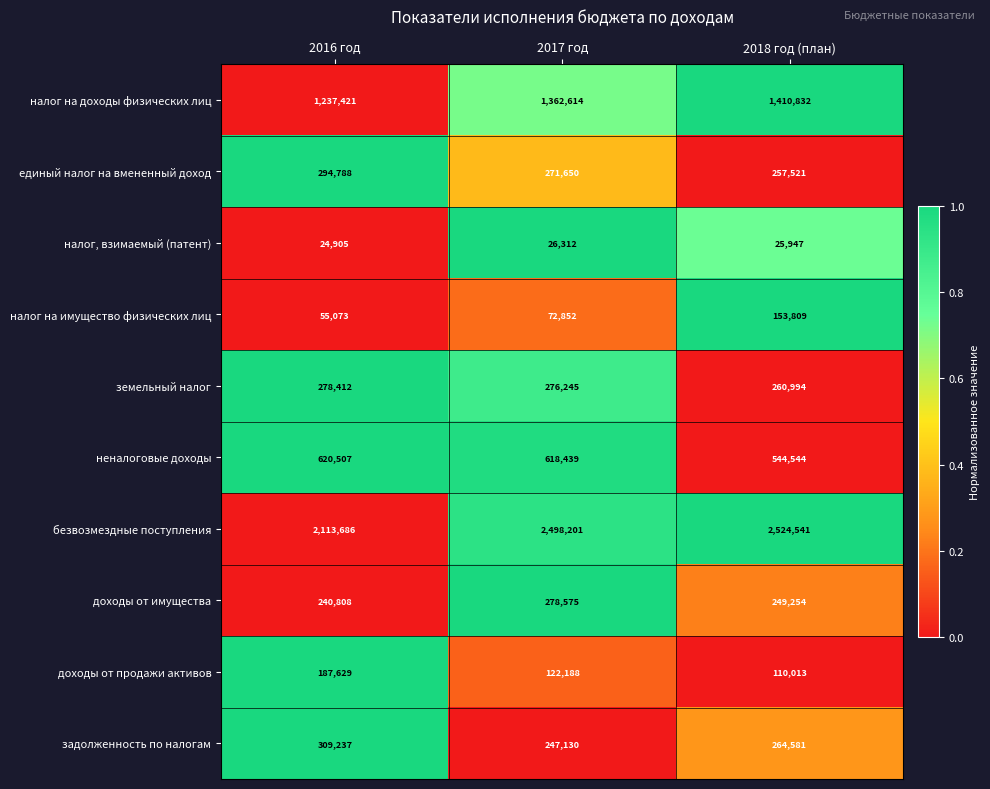

The земельный налог series shows 260994 at 2018 год (план). True or false?

True